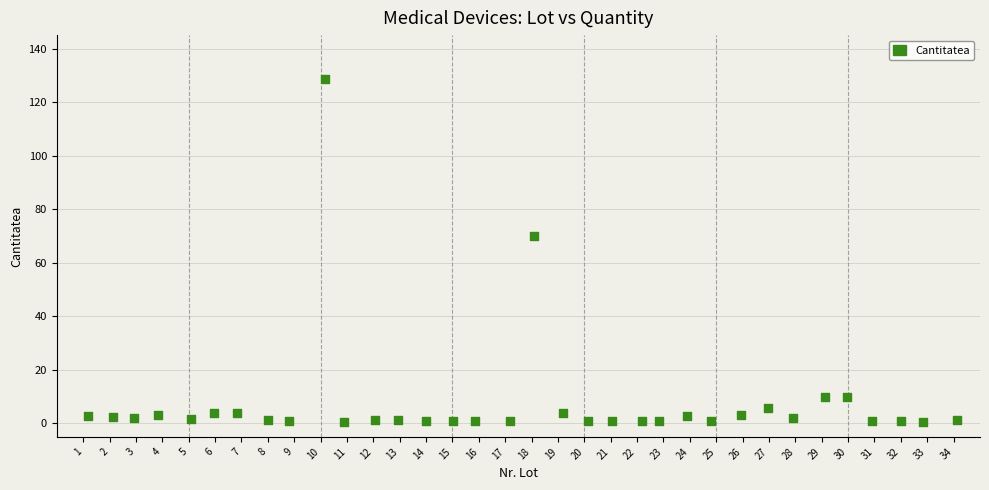

What is the range of Y values (max minus min)?

128.1